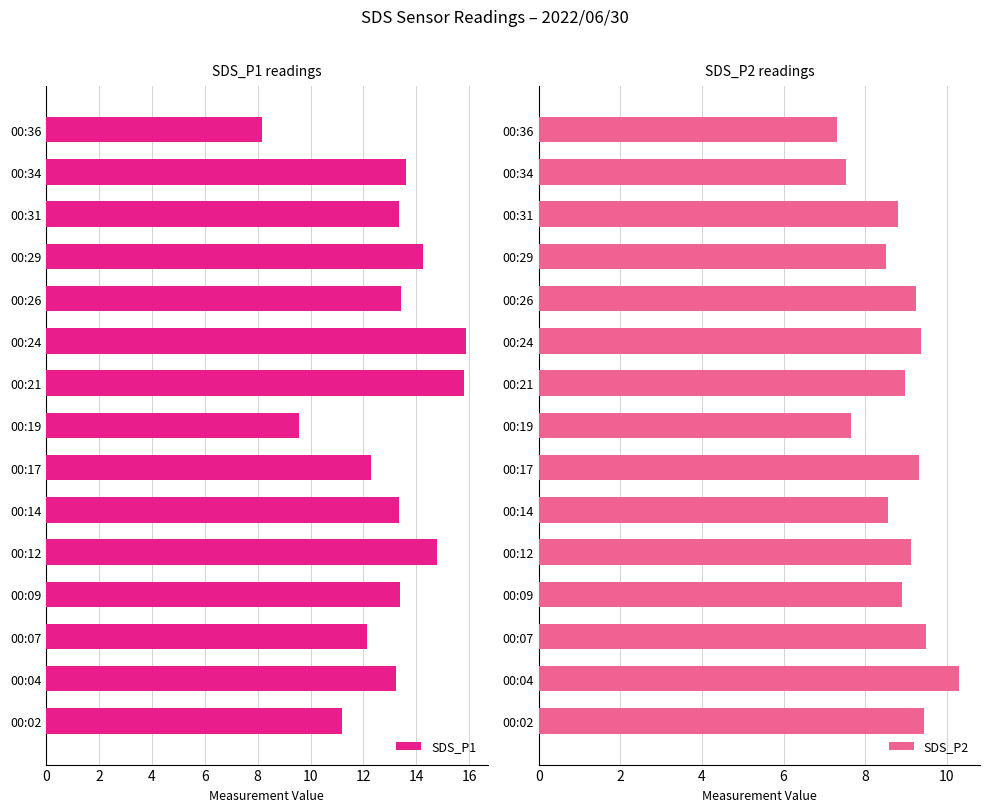

What is the difference between the SDS_P1 values at 00:26 and 00:36?

5.3